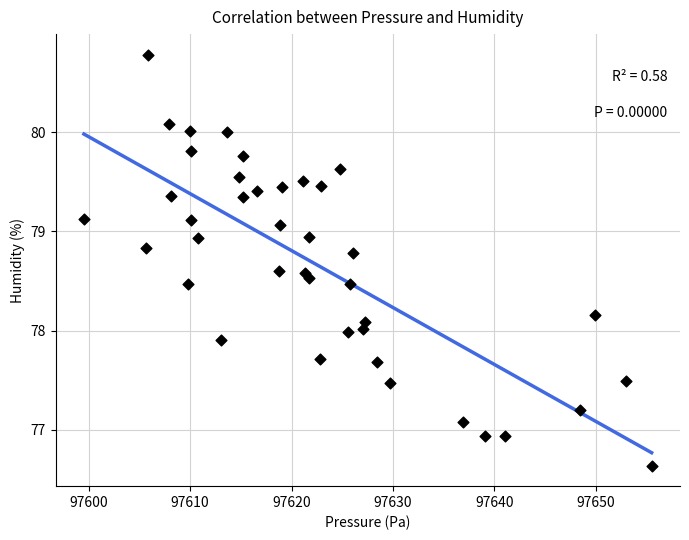

What is the range of Y values (max minus min)?

4.1